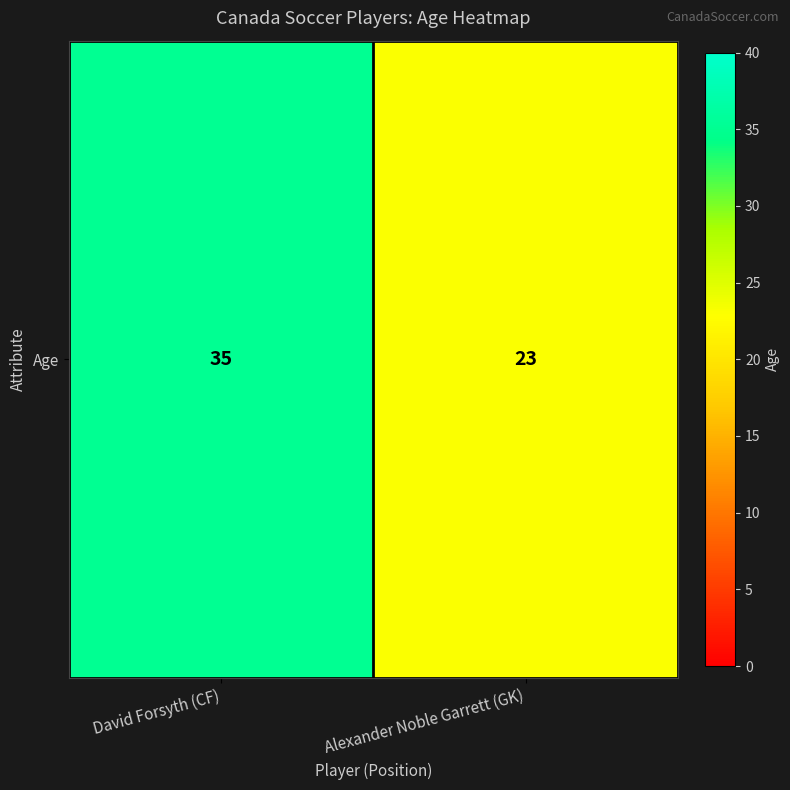

Is it true that the value at Alexander Noble Garrett (GK) is 23?

True